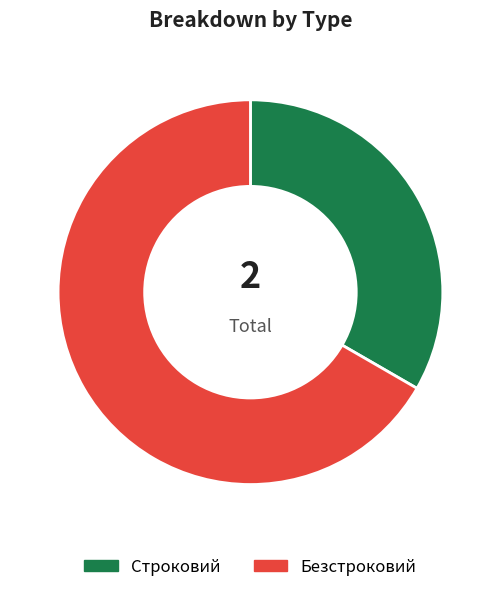

Approximately how many times larger is the value at Строковий compared to Безстроковий?

0.5